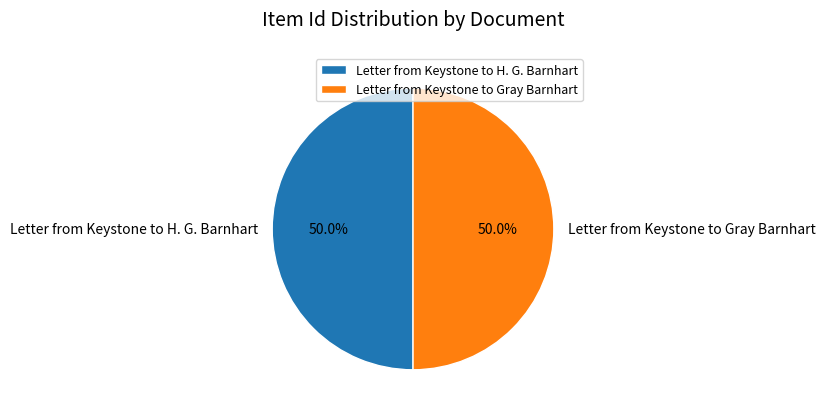

What is the ratio of the value at Letter from Keystone to Gray Barnhart to the value at Letter from Keystone to H. G. Barnhart?

1.0